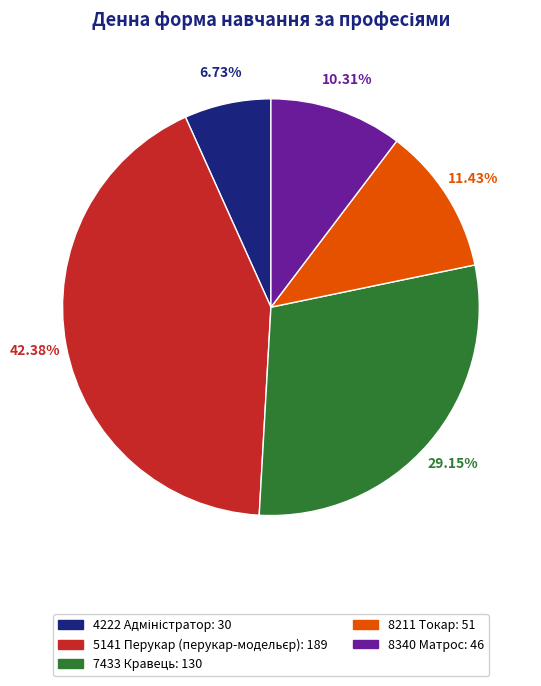

Combined, do 7433 Кравець and 8211 Токар account for over 50%?

No